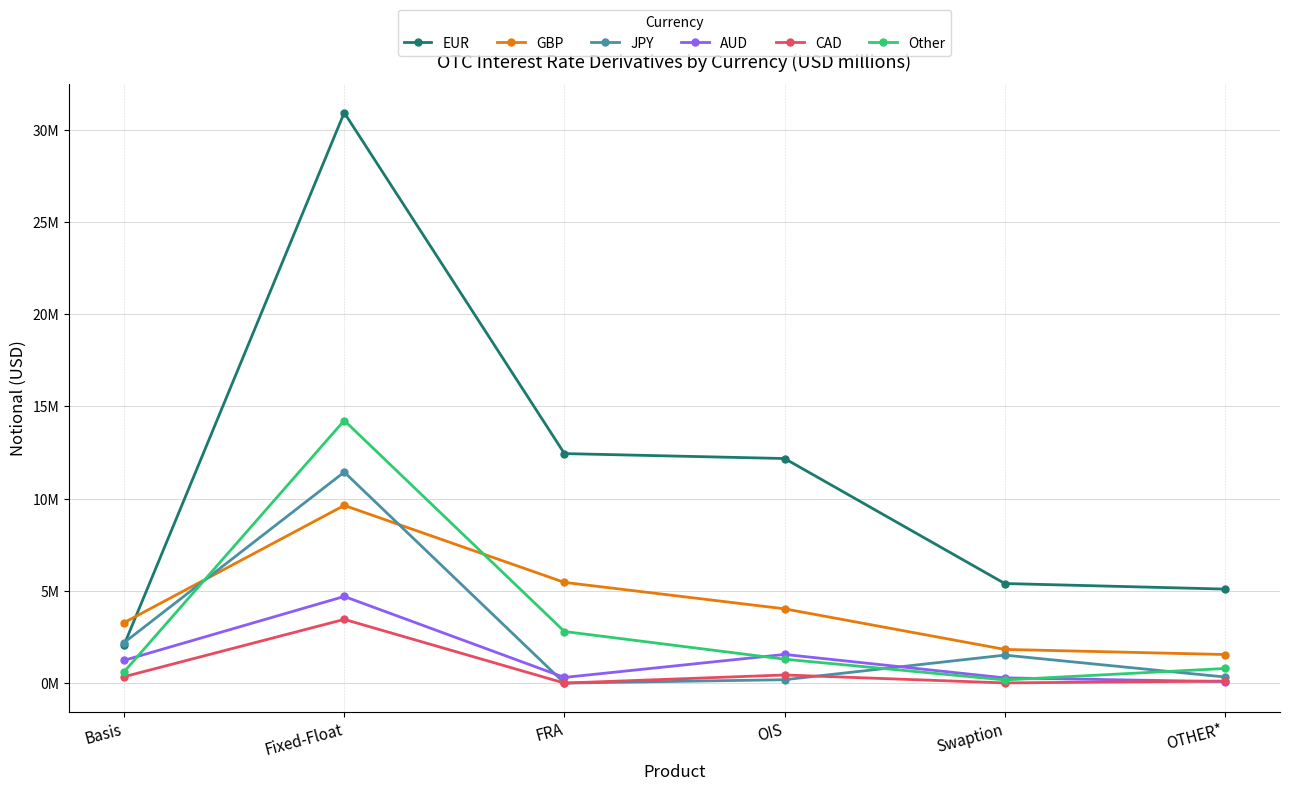

What is the label of the 1st point from the left?

Basis